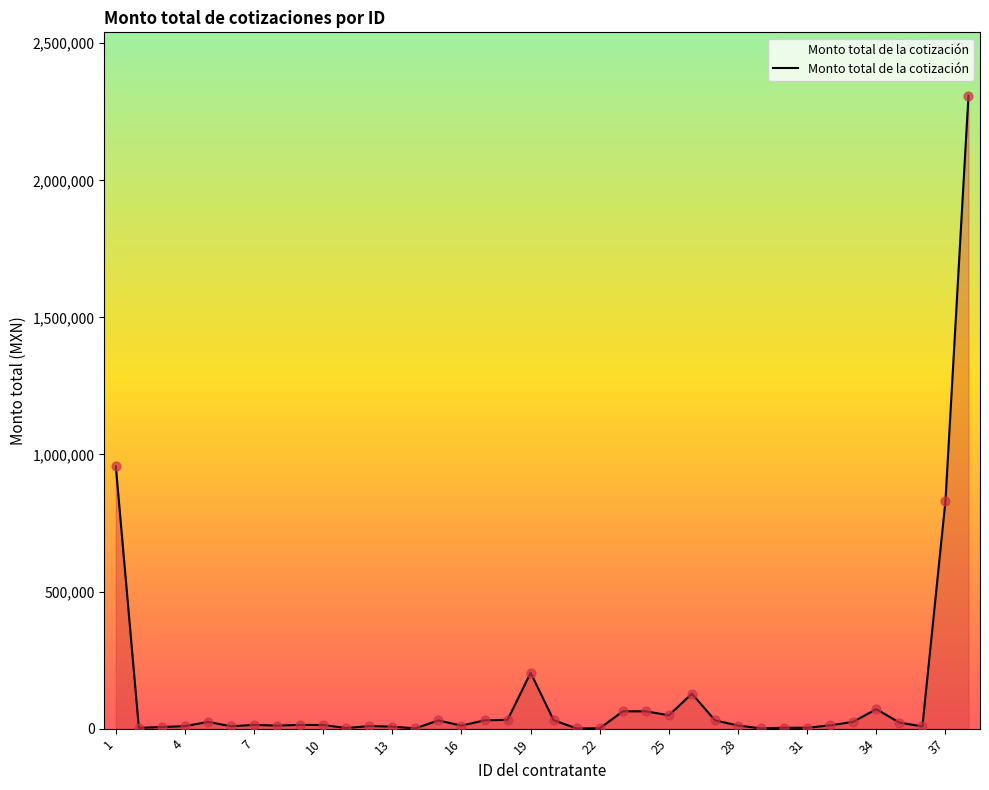

What is the difference between the maximum and minimum values?

2308321.3